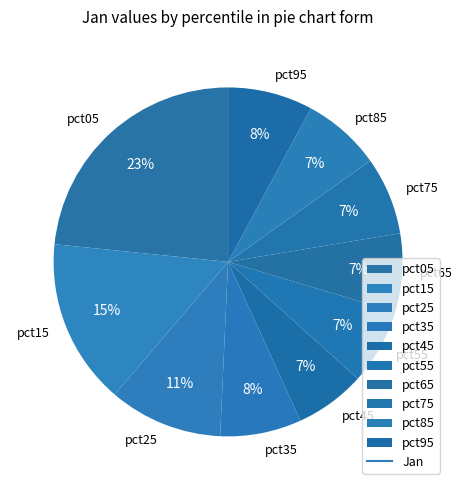

To the nearest percent, what portion does pct35 represent?

8%